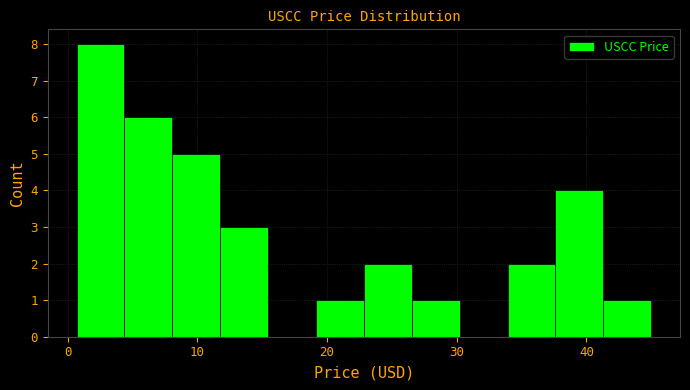

Read against the x-axis, roughly where is the centre of the tallest bar?

3